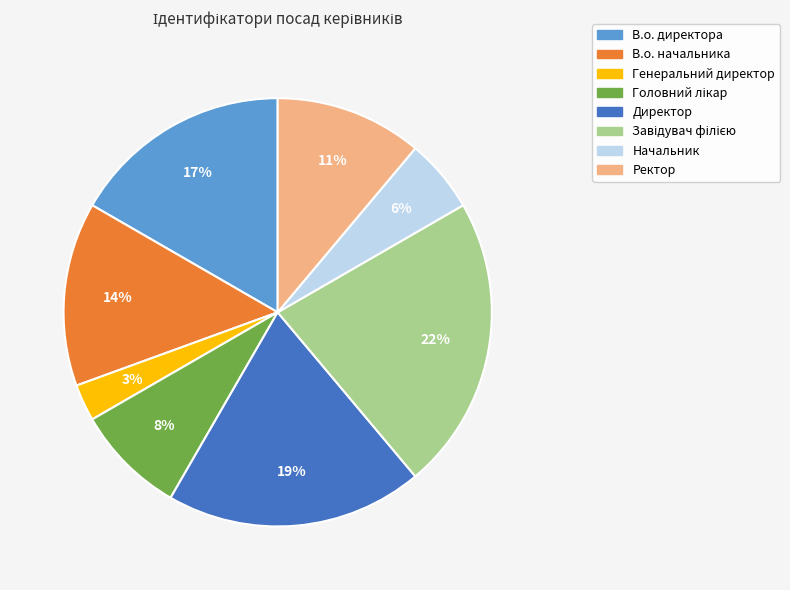

To the nearest percent, what is the difference between the Ректор and В.о. директора slice percentages?

6%